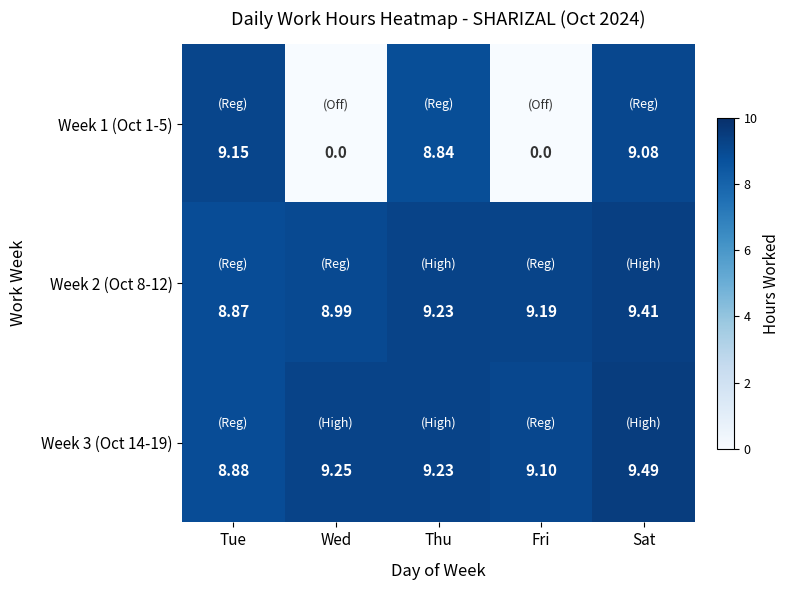

Which label corresponds to the largest value in the chart?

Sat